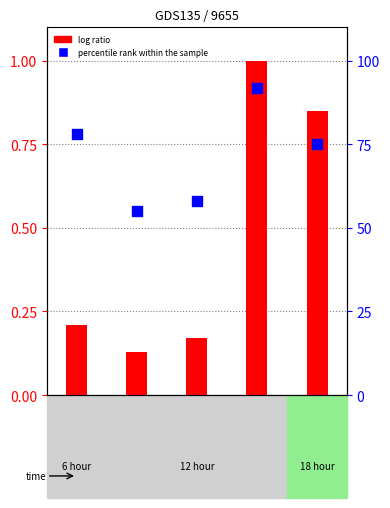

Which series has the widest spread of Y values?

percentile rank within the sample